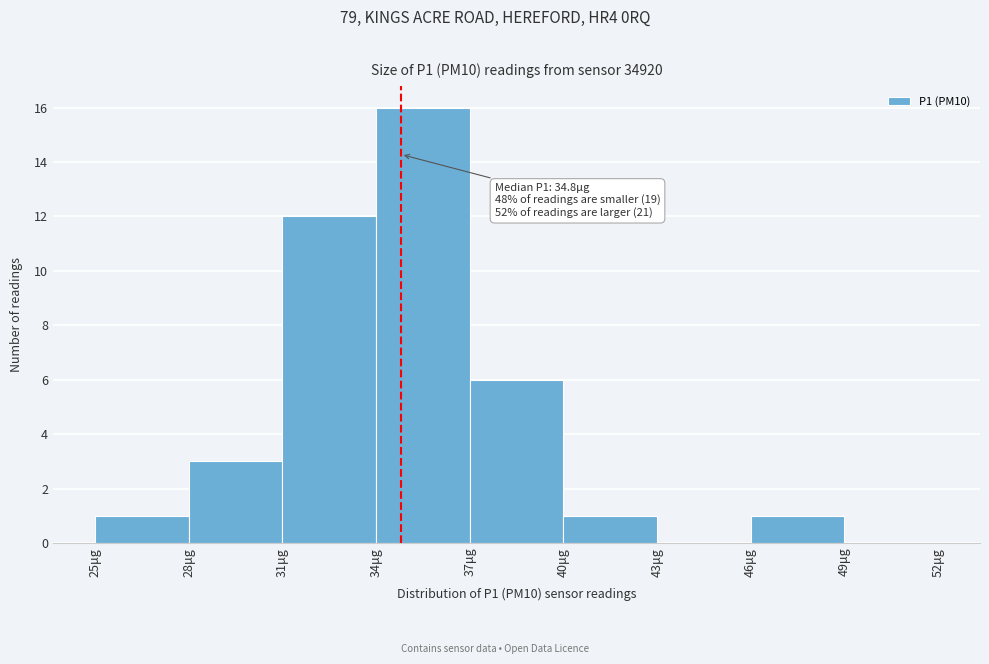

Which range on the x-axis has the tallest bar?

34 to 37